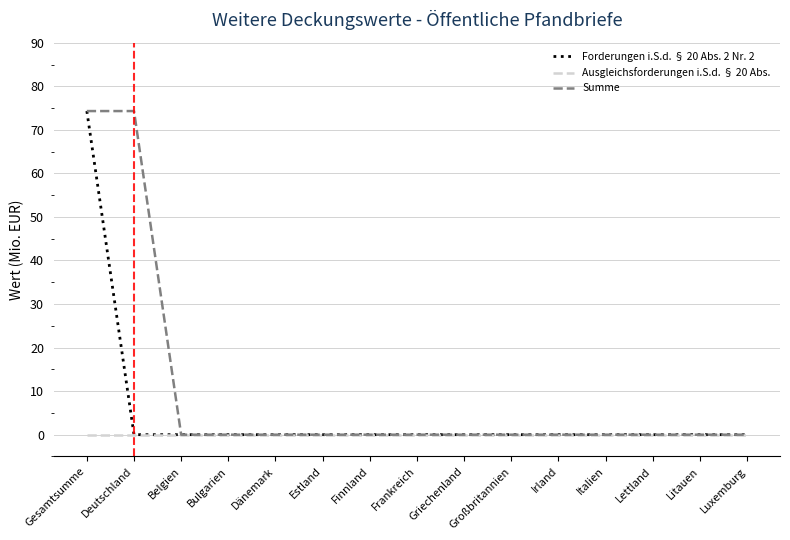

Rank the series by their average value, from lowest to highest.

Ausgleichsforderungen i.S.d. § 20 Abs., Forderungen i.S.d. § 20 Abs. 2 Nr. 2, Summe